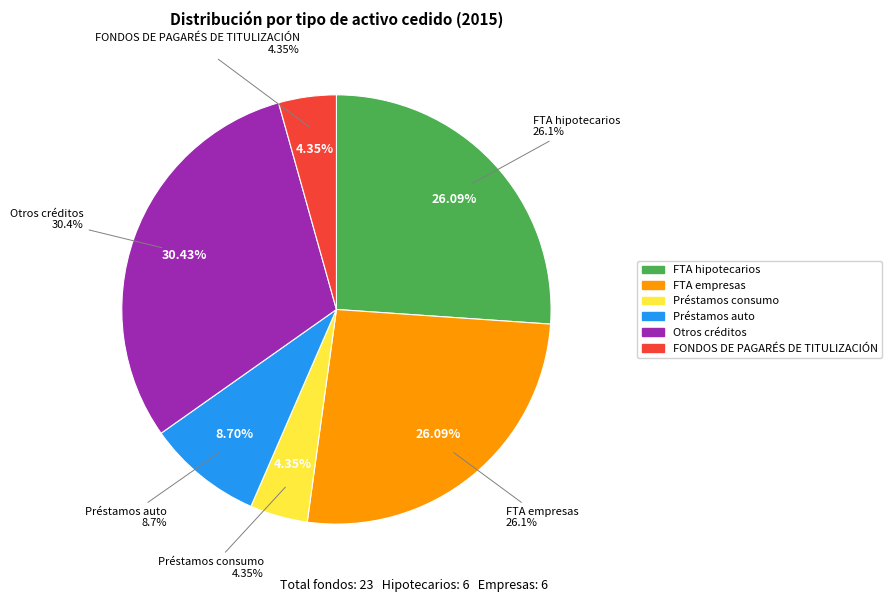

Does any single category account for the majority?

No